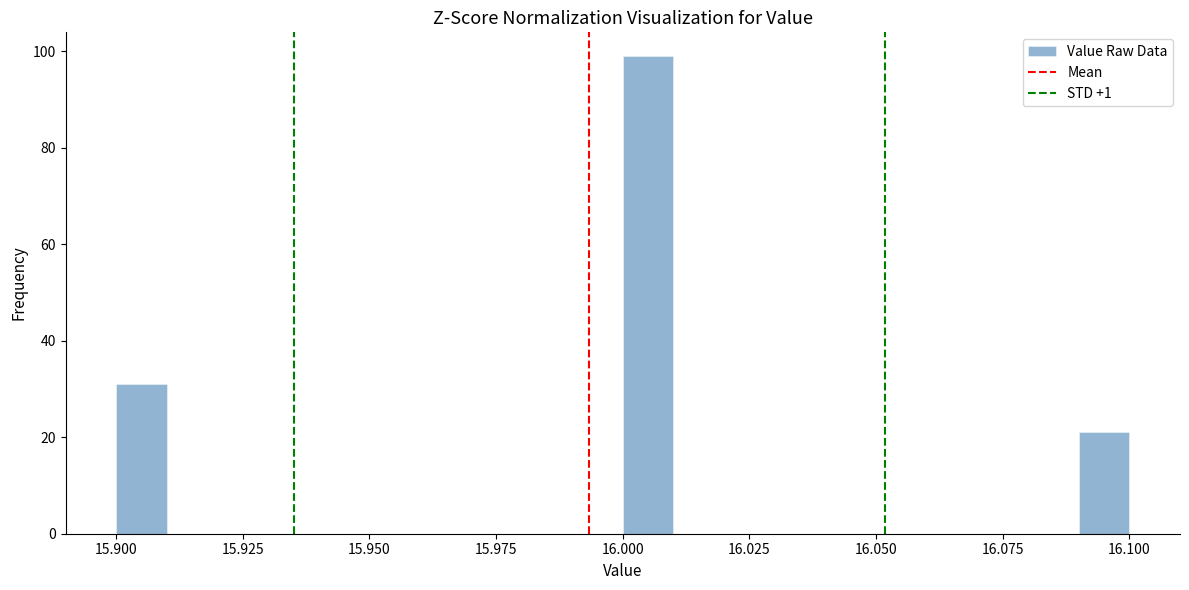

Around what value on the x-axis is the tallest bar? Give the approximate position of its centre, as read against the axis.

16.005